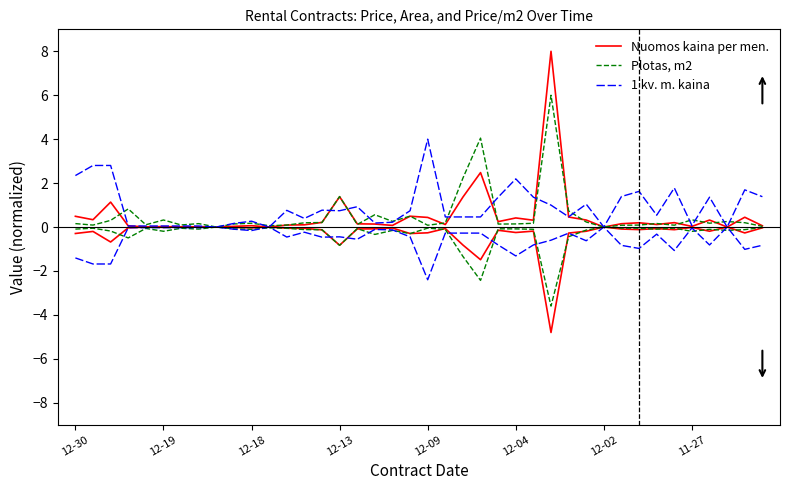

What is the value of the Plotas, m2 point at the 11th from the left?

0.2